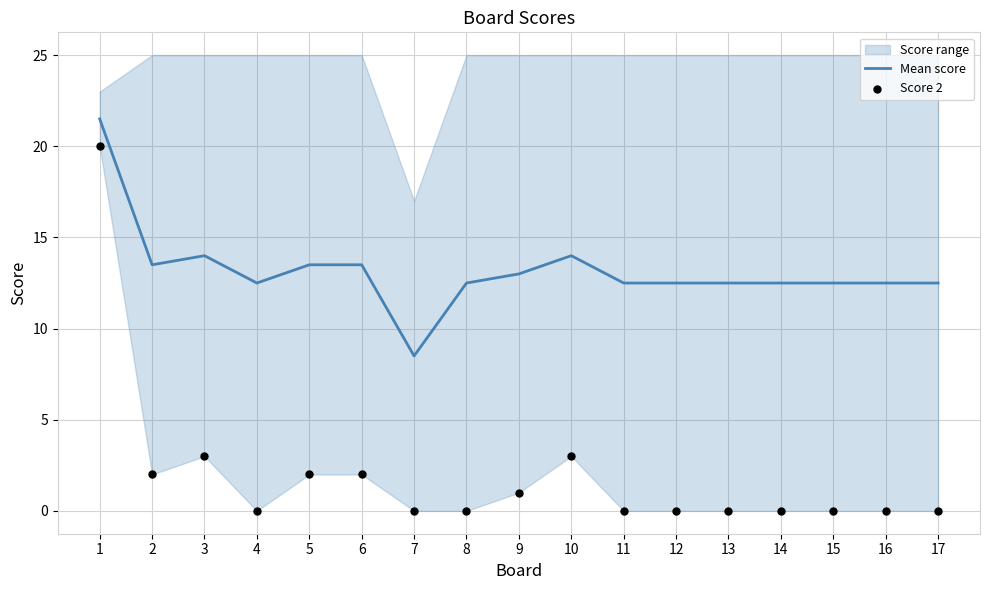

Is the value of Score 2 at 17 greater than the value of Mean score at 8?

No